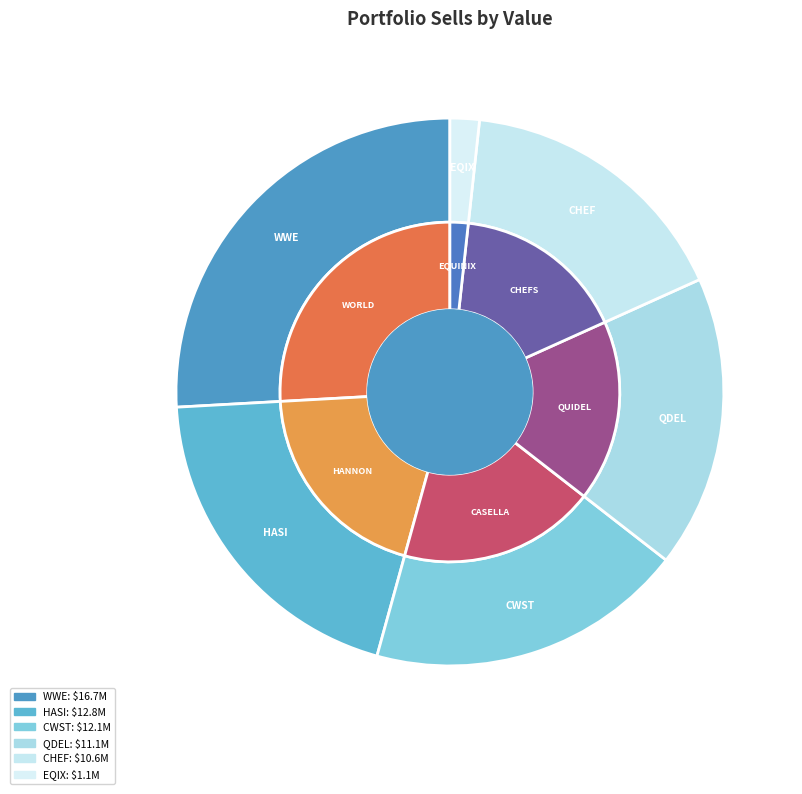

Combined, what portion of the pie is WORLD WRESTLING ENTMT INC and QUIDEL CORP?

43.1%